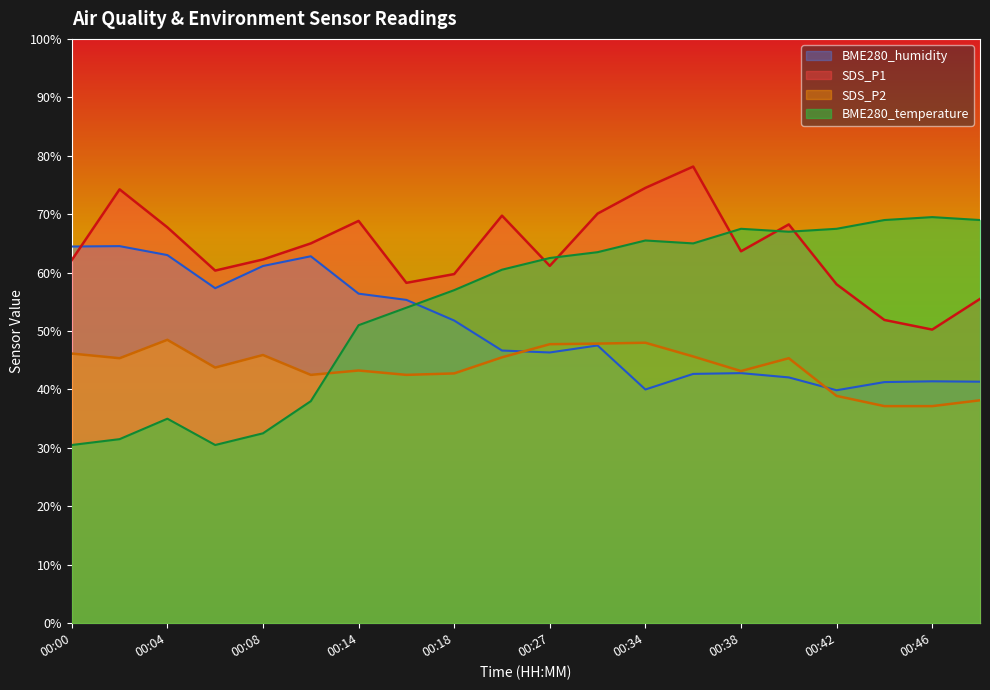

True or false: SDS_P2 and BME280_humidity intersect in this chart.

True